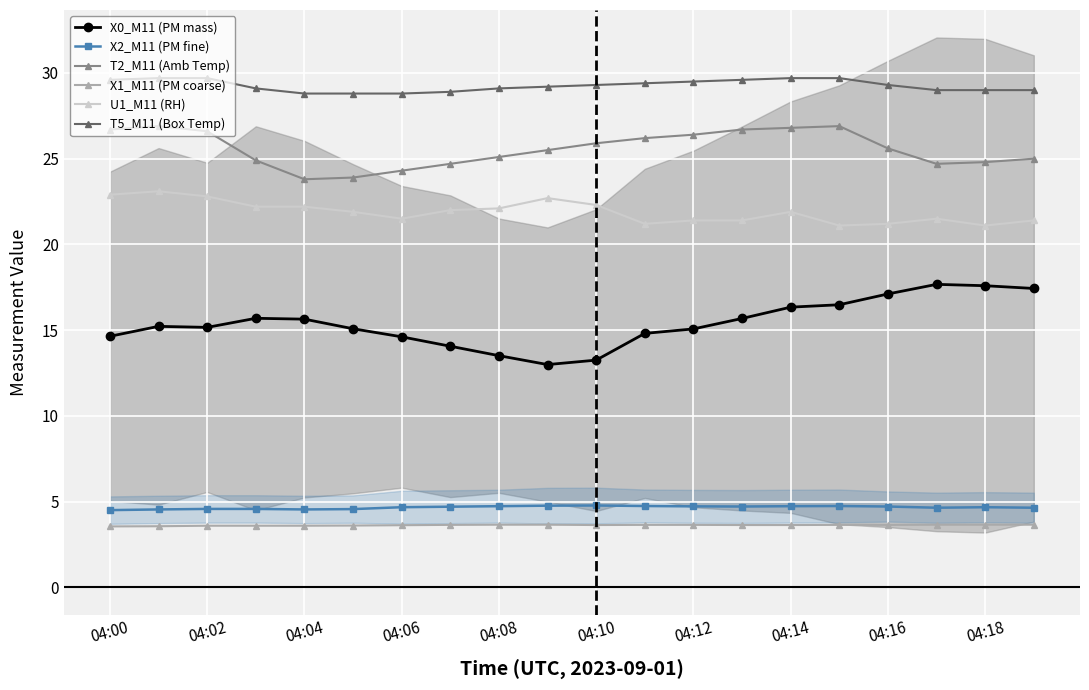

How many interior local valleys does the X2_M11 (PM fine) series have?

3